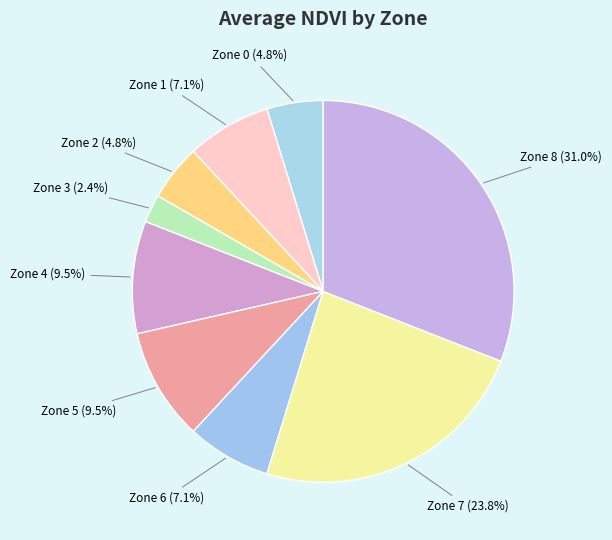

The Zone 3 slice represents 2% of the pie. True or false?

True